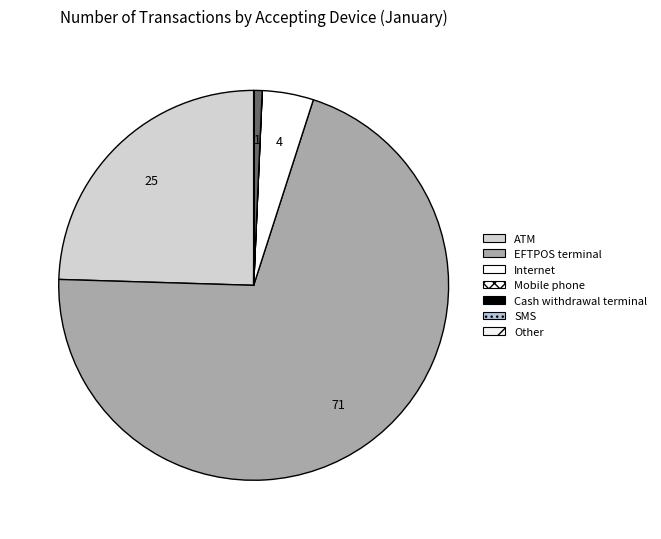

Count the number of slices in the pie.

7